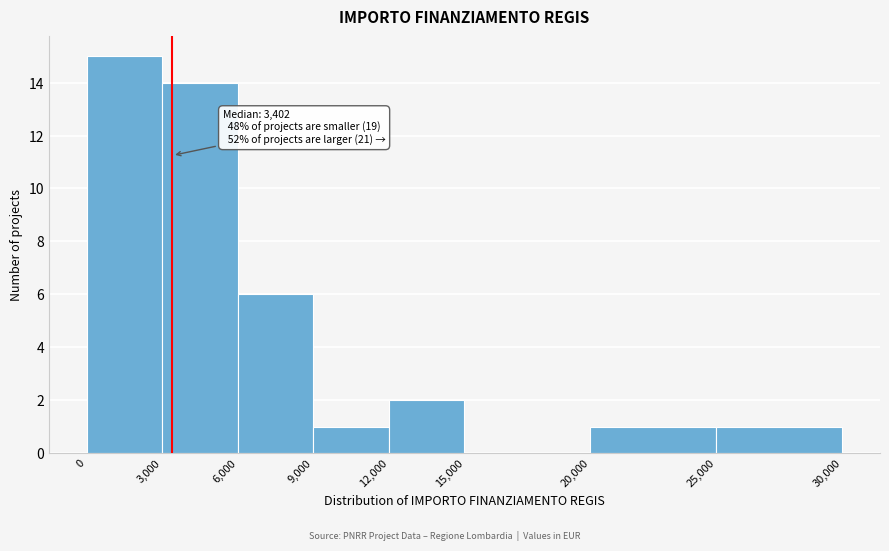

Over which range of the x-axis is the bar tallest?

0 to 3,000